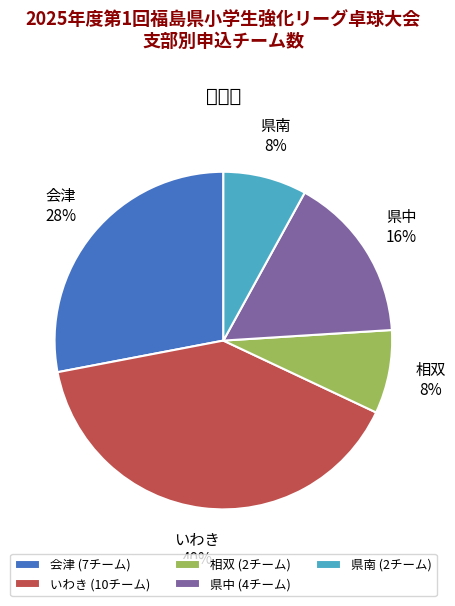

How many slices are in this pie chart?

5